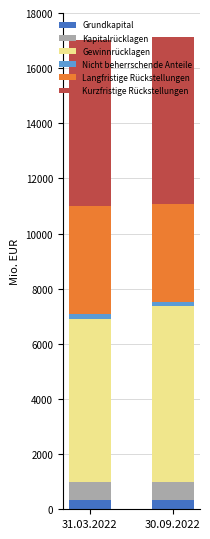

What is the average value of the Grundkapital series?

324.3